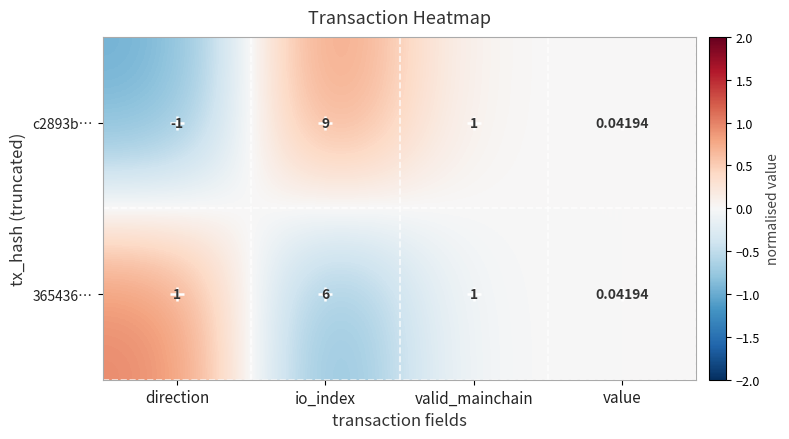

How many categories are shown in the chart?

4